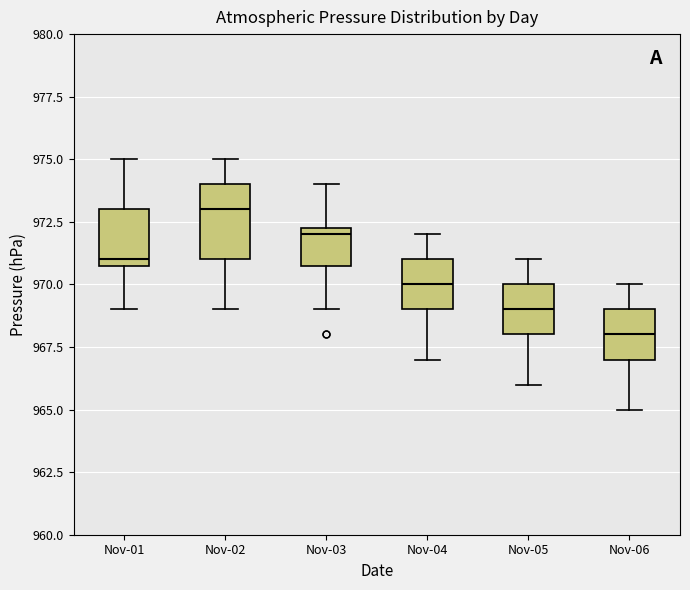

Which box is the tallest, from its lower edge to its upper edge?

Nov-02